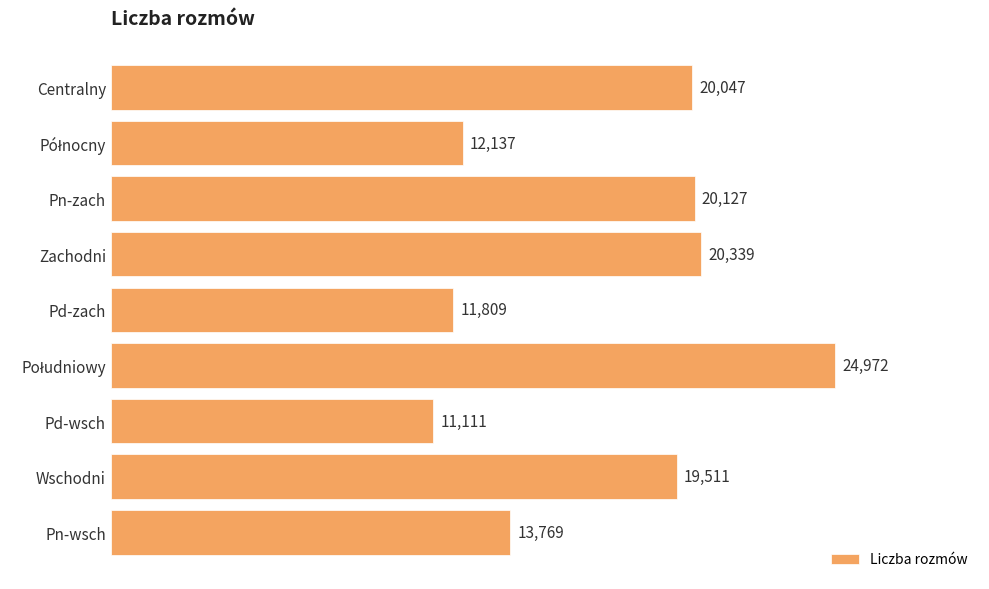

Where is the data nearest to the value 18041?

Wschodni